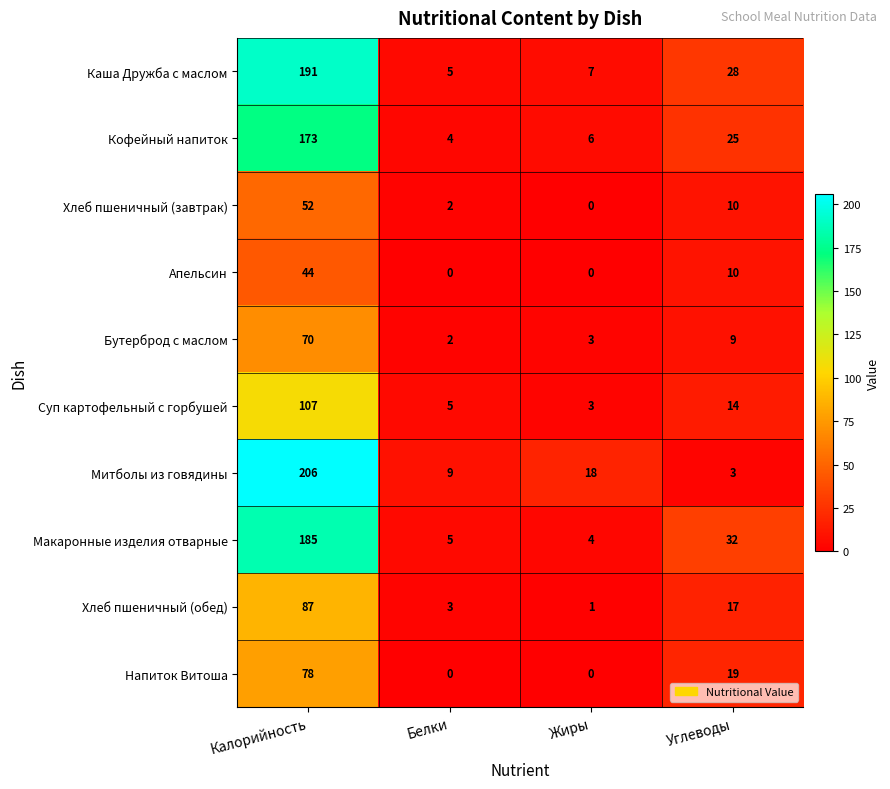

Read the Суп картофельный с горбушей value at Белки.

5